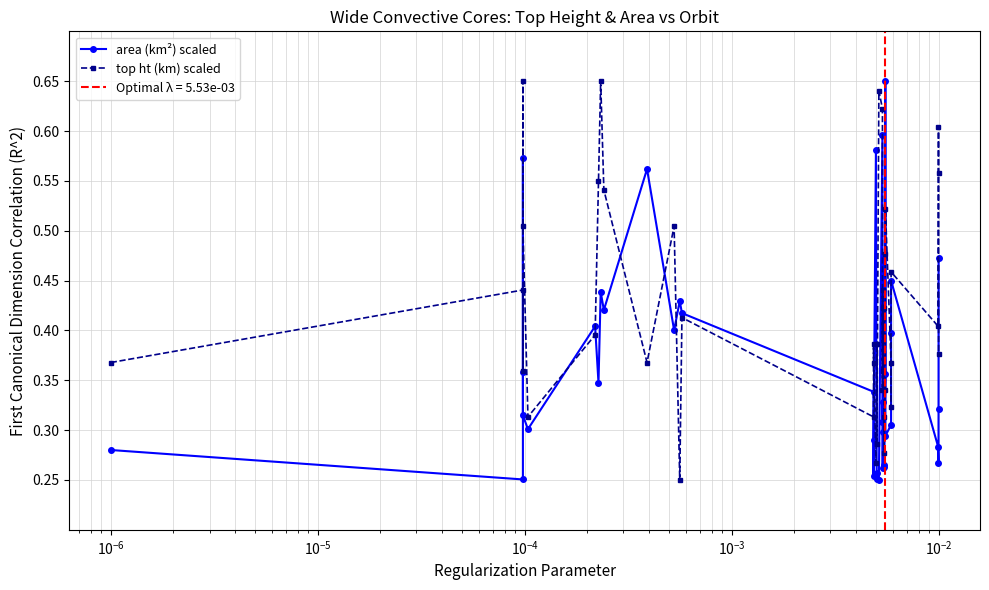

How many area (km²) scaled values are between 0 and 1?

39